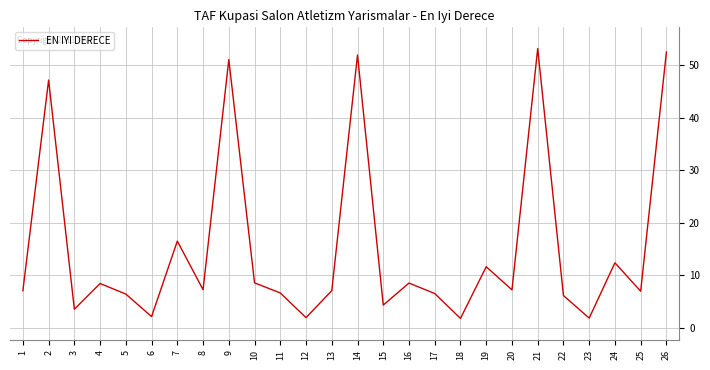

What is the ratio of the value at 17 to the value at 22?

1.1